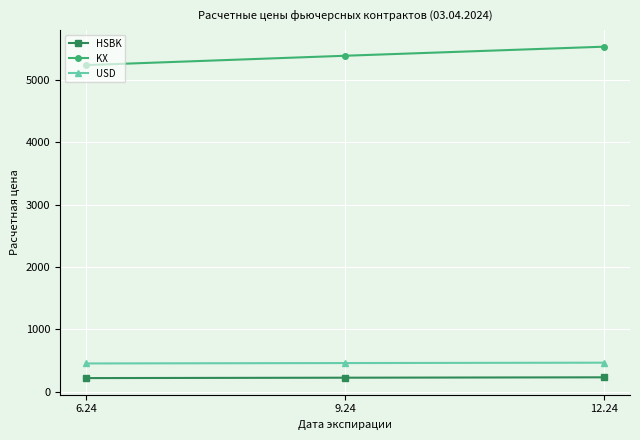

Which series has the largest total across all categories?

KX